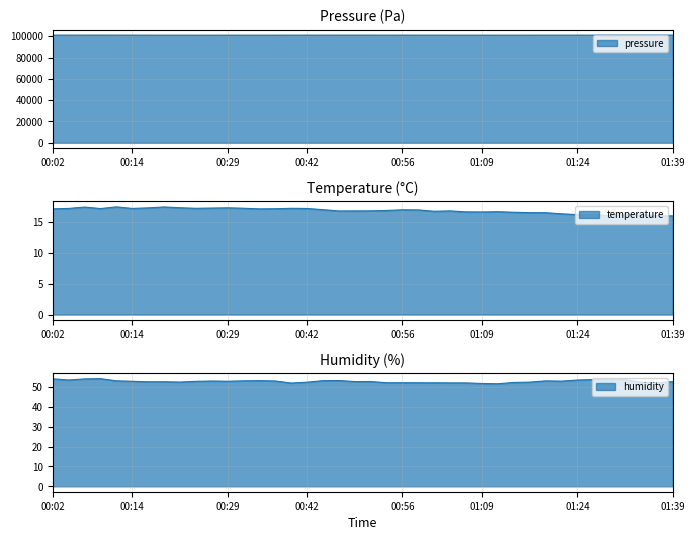

What is the approximate value of humidity at 00:51?

52.6